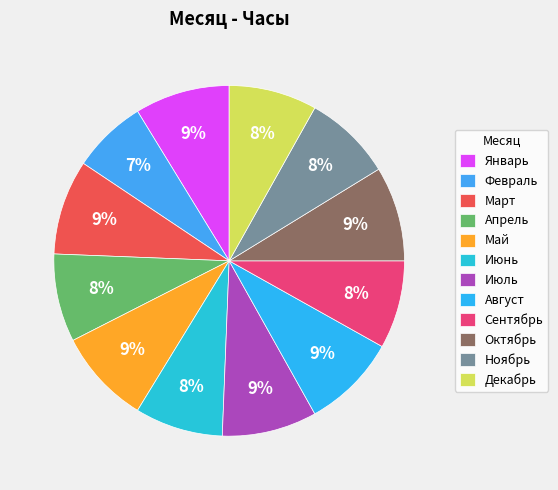

What portion of the pie excludes Июль?

91.2%